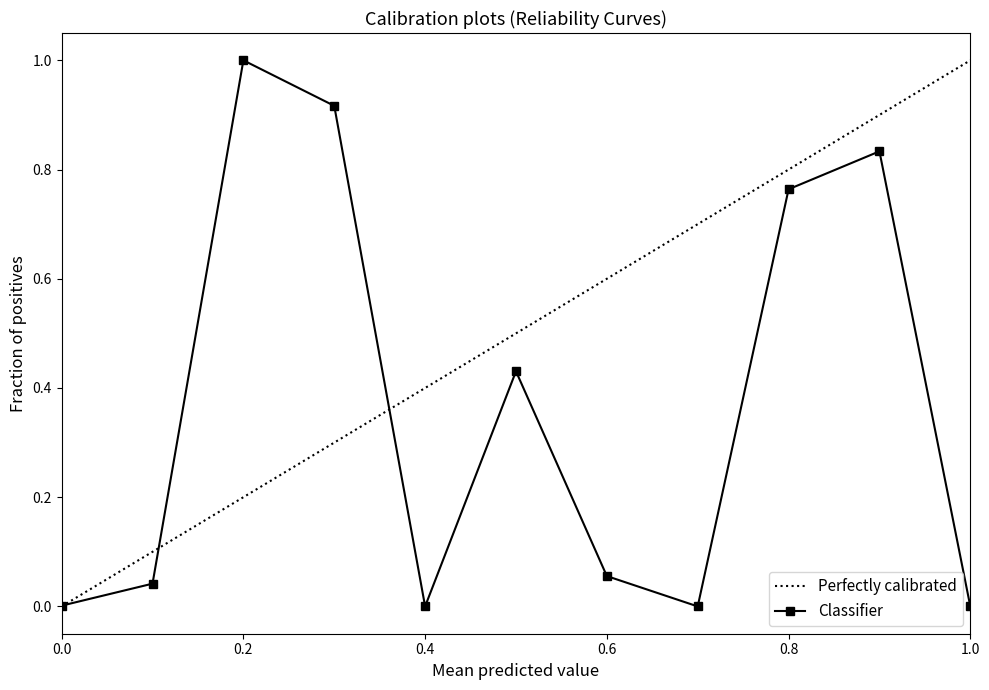

The Classifier series shows 0.5 at 0.8. True or false?

False